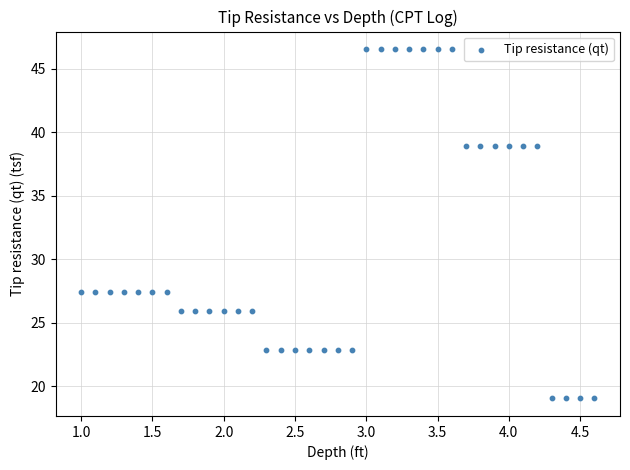

What is the range of Y values (max minus min)?

27.5